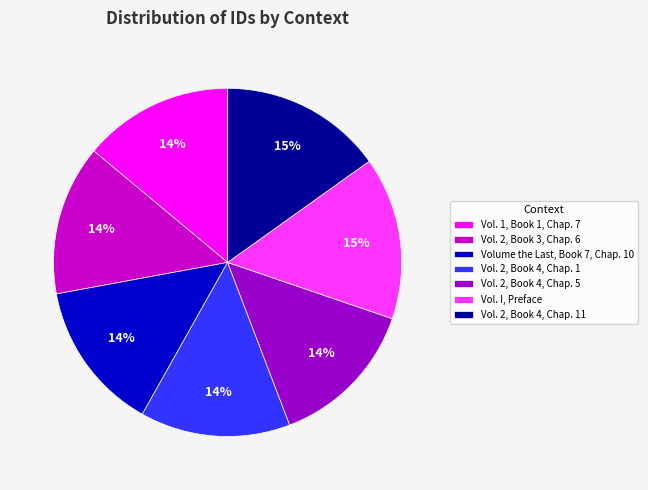

To the nearest percent, what is the average slice percentage?

14%